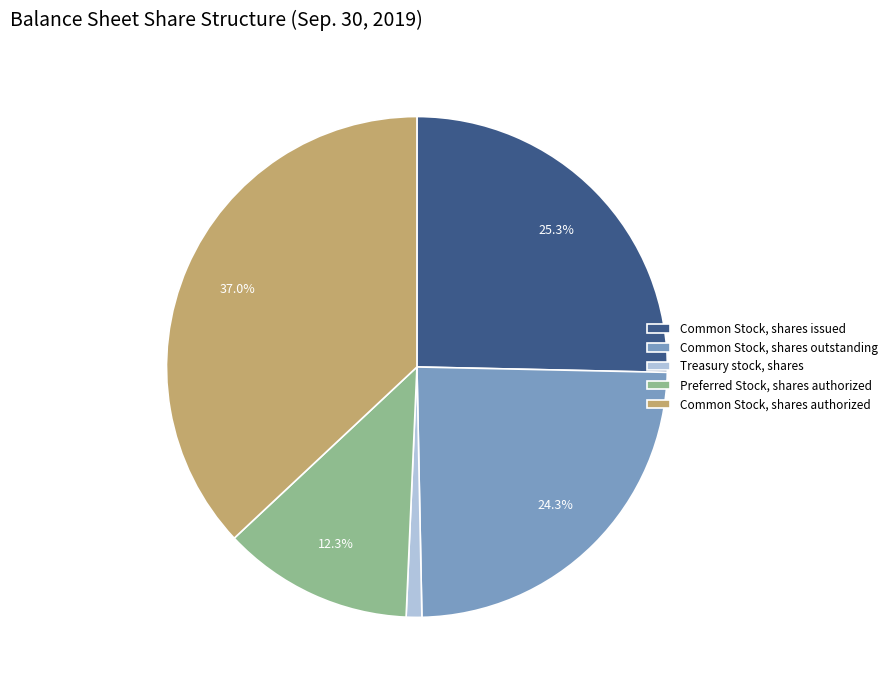

To the nearest percent, what is the combined percentage of Common Stock, shares issued and Treasury stock, shares?

26%